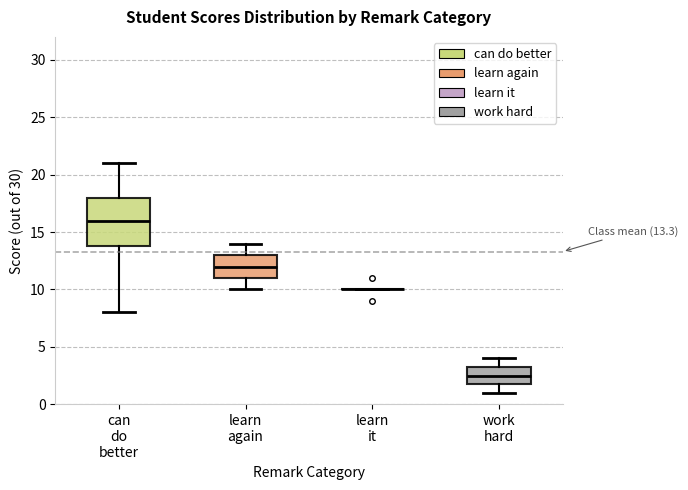

Which box is the tallest, from its lower edge to its upper edge?

can do better